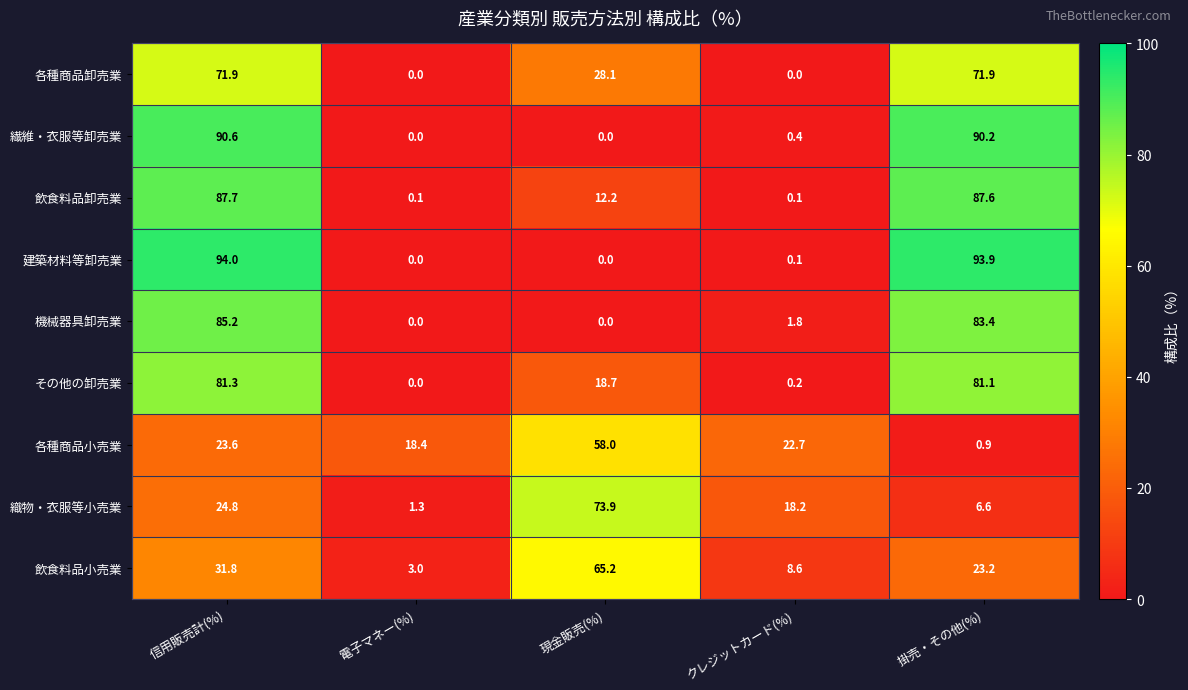

Where is 建築材料等卸売業 nearest to the value 47?

クレジットカード(%)